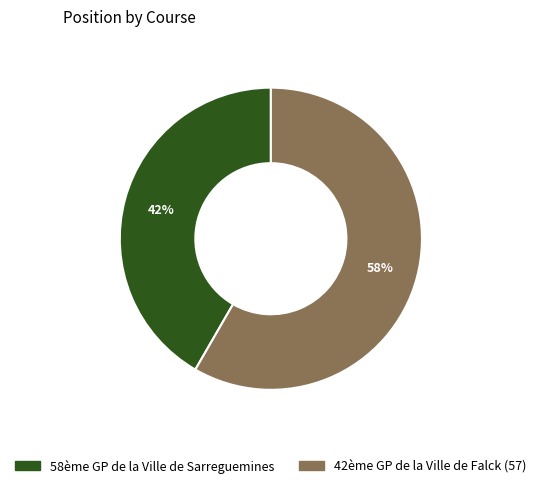

Is it true that 42ème GP de la Ville de Falck (57) is 58% of the pie?

True